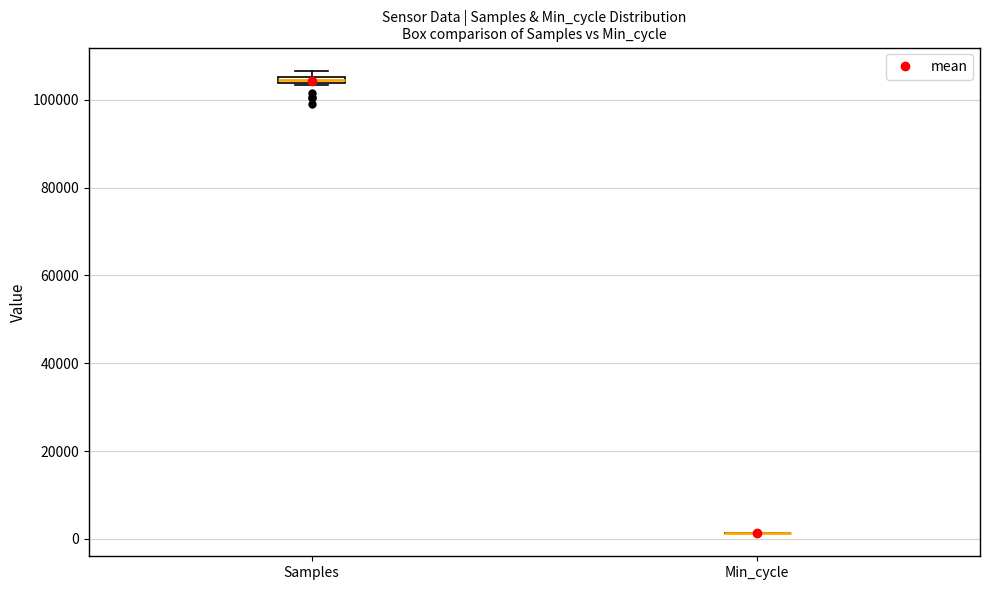

Where is the upper edge of the box for Samples on the y-axis? The values are not printed on the chart, so give them approximately, as read against the axis.

106000